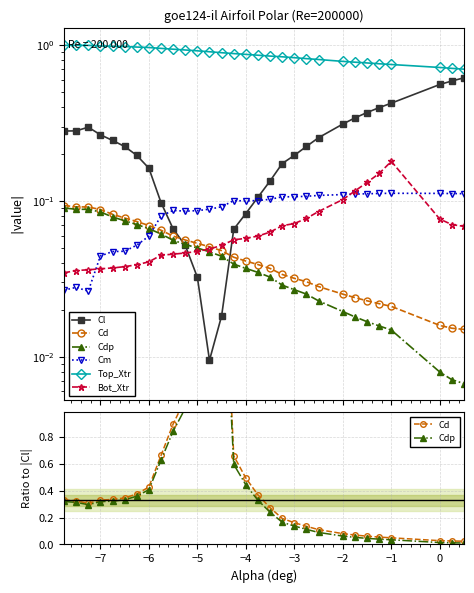

Count the number of data series in this chart.

6